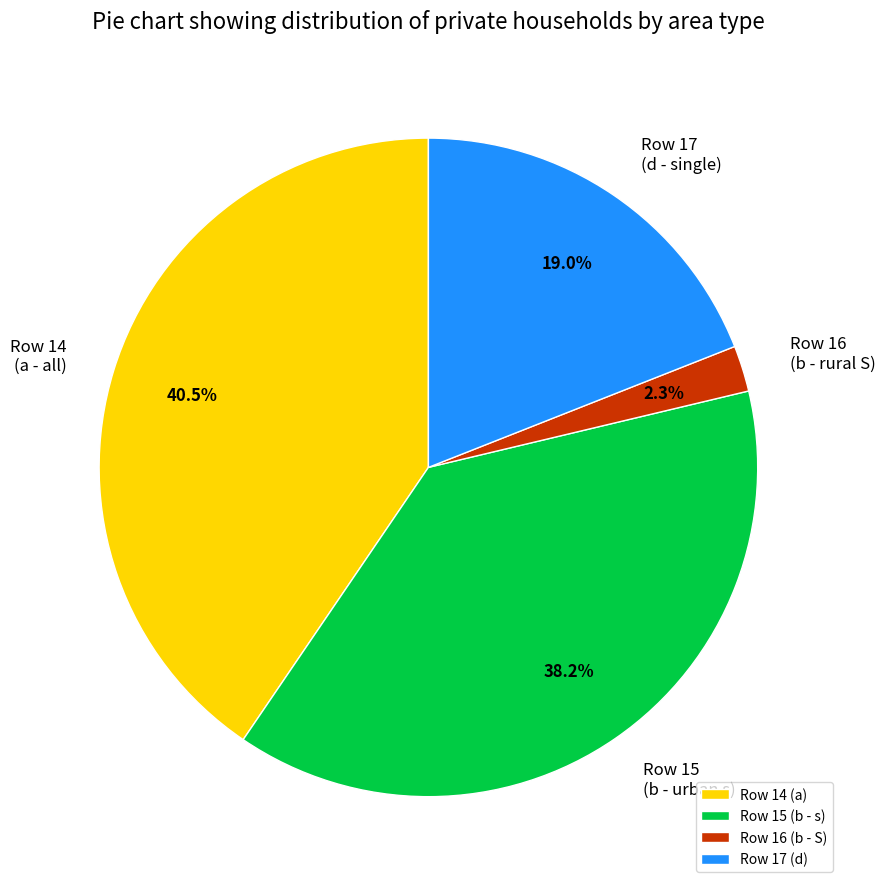

How many slices are in this pie chart?

4